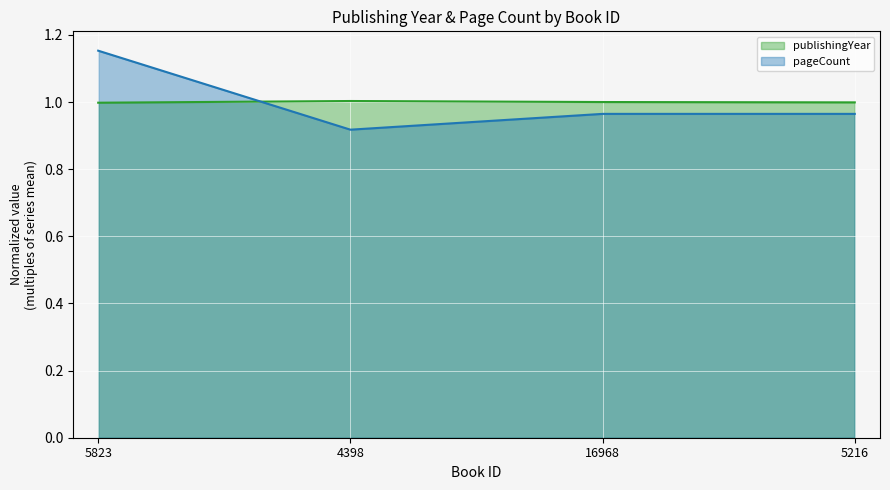

What is the sum of the pageCount line values at 5216 and 16968?

1.9